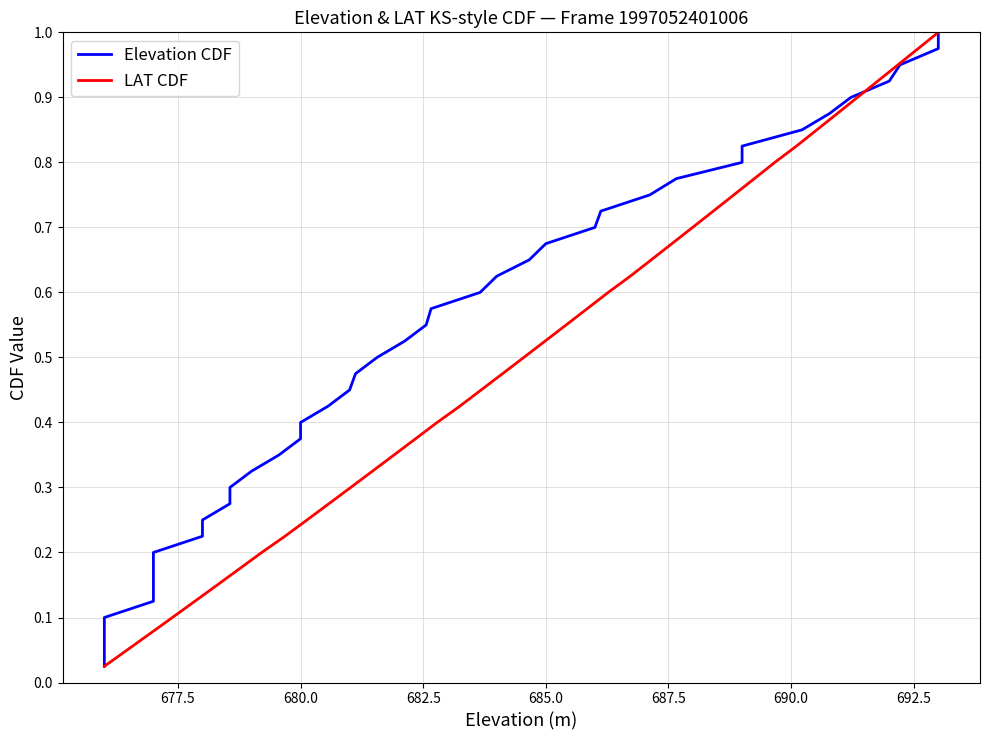

How many lines are shown in the chart?

2